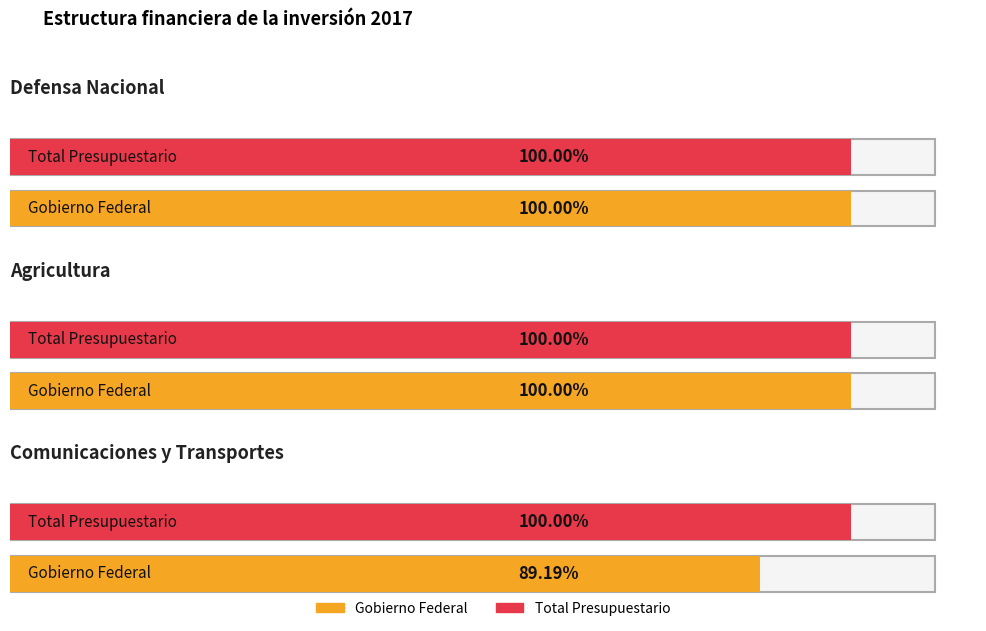

How many categories are shown in the chart?

3